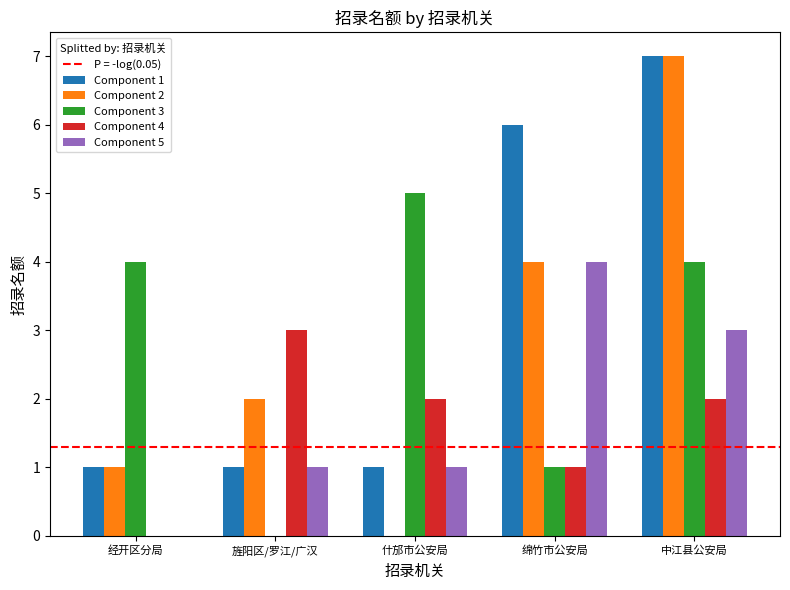

Reading left to right, transcribe all the data shown in this chart.

Component 1: 经开区分局=1	旌阳区/罗江/广汉=1	什邡市公安局=1	绵竹市公安局=6	中江县公安局=7
Component 2: 经开区分局=1	旌阳区/罗江/广汉=2	什邡市公安局=0	绵竹市公安局=4	中江县公安局=7
Component 3: 经开区分局=4	旌阳区/罗江/广汉=0	什邡市公安局=5	绵竹市公安局=1	中江县公安局=4
Component 4: 经开区分局=0	旌阳区/罗江/广汉=3	什邡市公安局=2	绵竹市公安局=1	中江县公安局=2
Component 5: 经开区分局=0	旌阳区/罗江/广汉=1	什邡市公安局=1	绵竹市公安局=4	中江县公安局=3